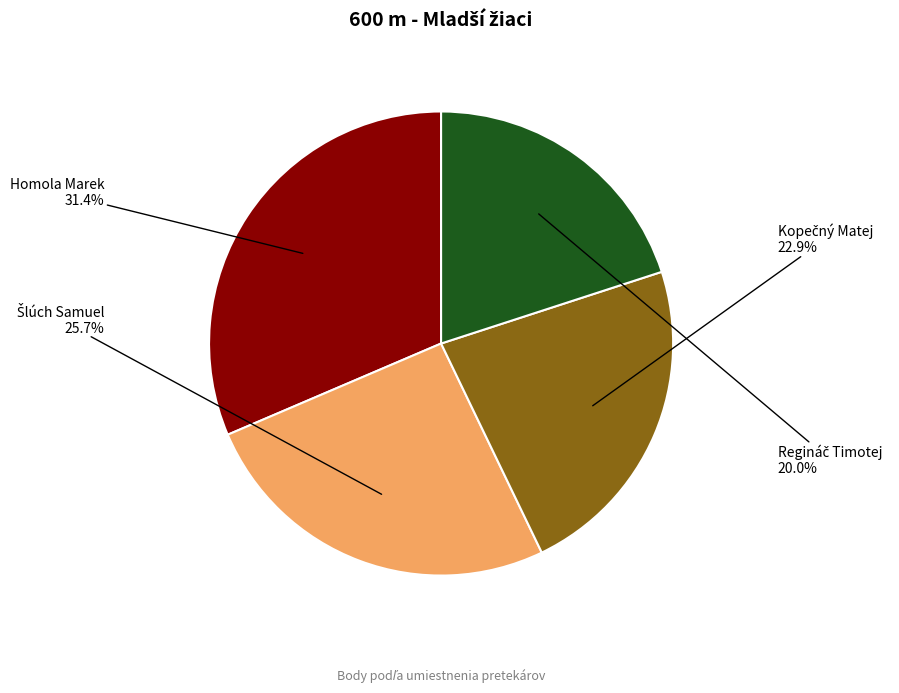

Does any single category account for the majority?

No